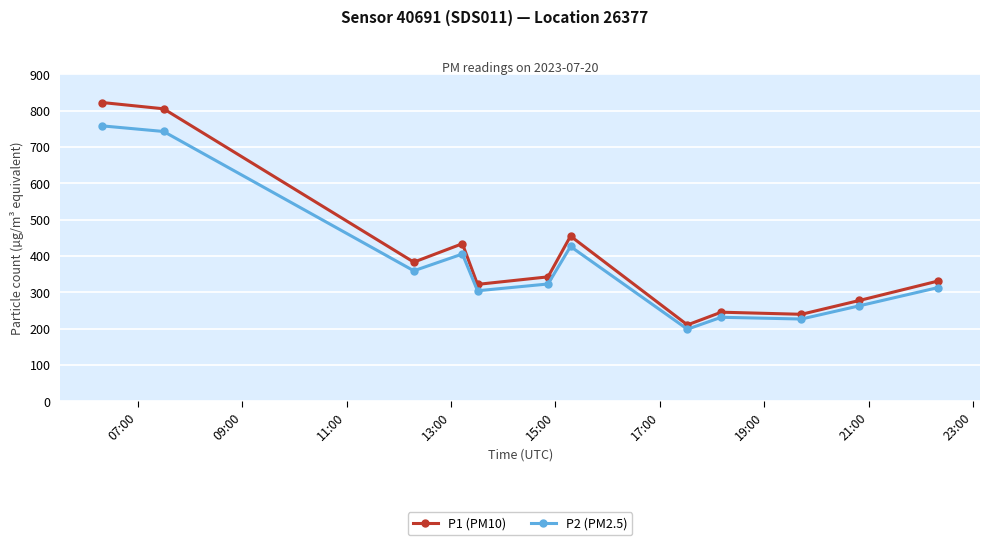

What is the sum of all P1 (PM10) values?

4864.7